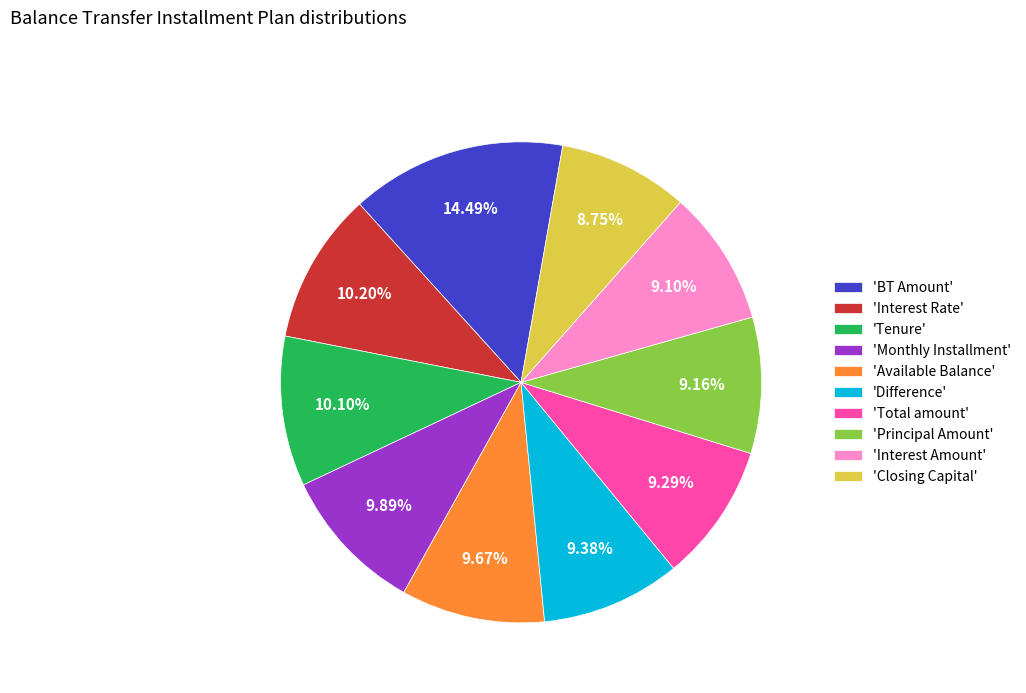

Does any single category account for the majority?

No